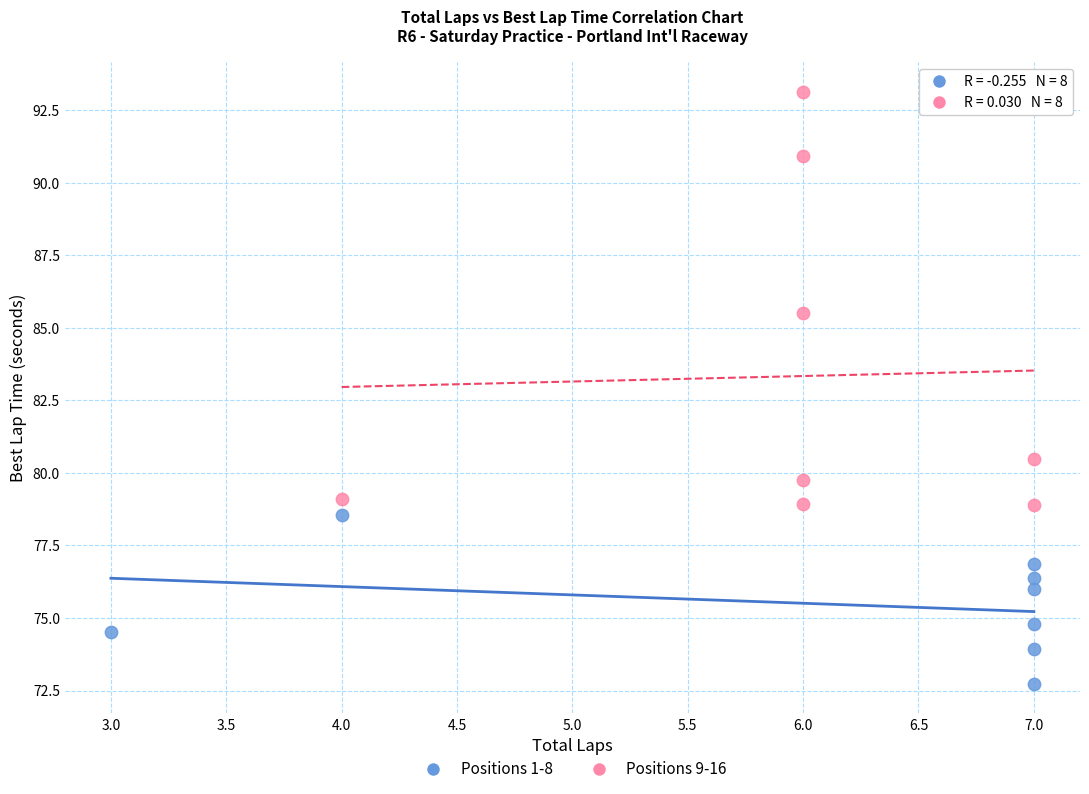

What are all the series names shown in the legend?

Positions 1-8, Positions 9-16